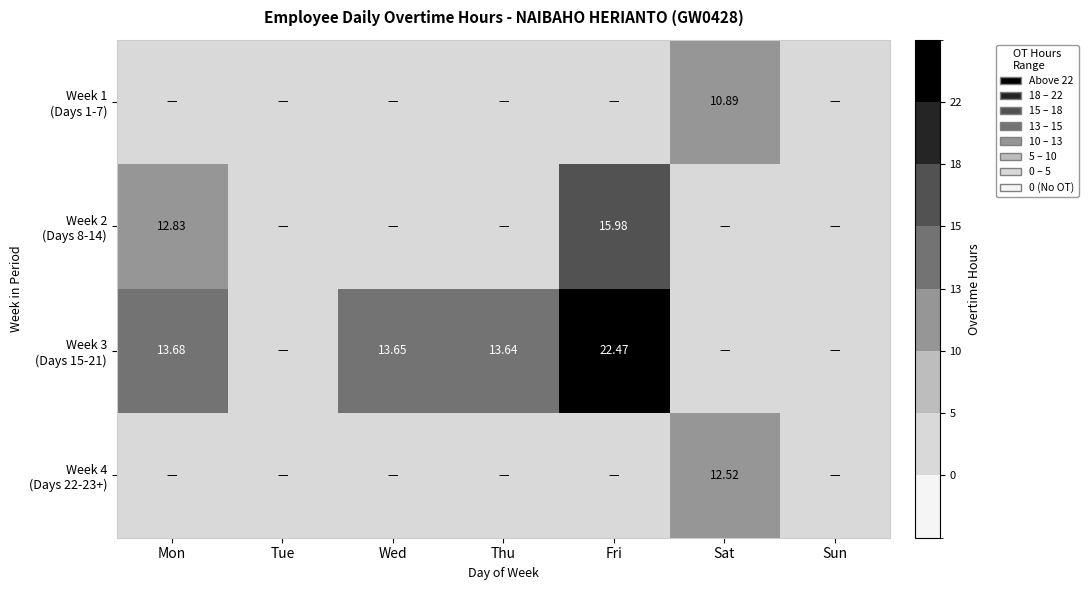

What is the average value of the Week 3 (Days 15-21) series?

9.1